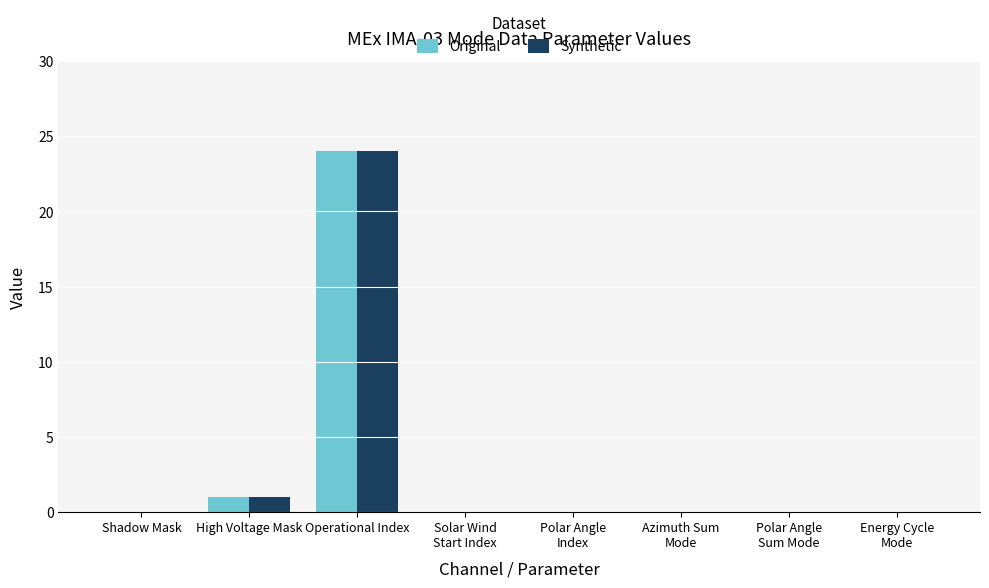

How many categories are shown in the chart?

8